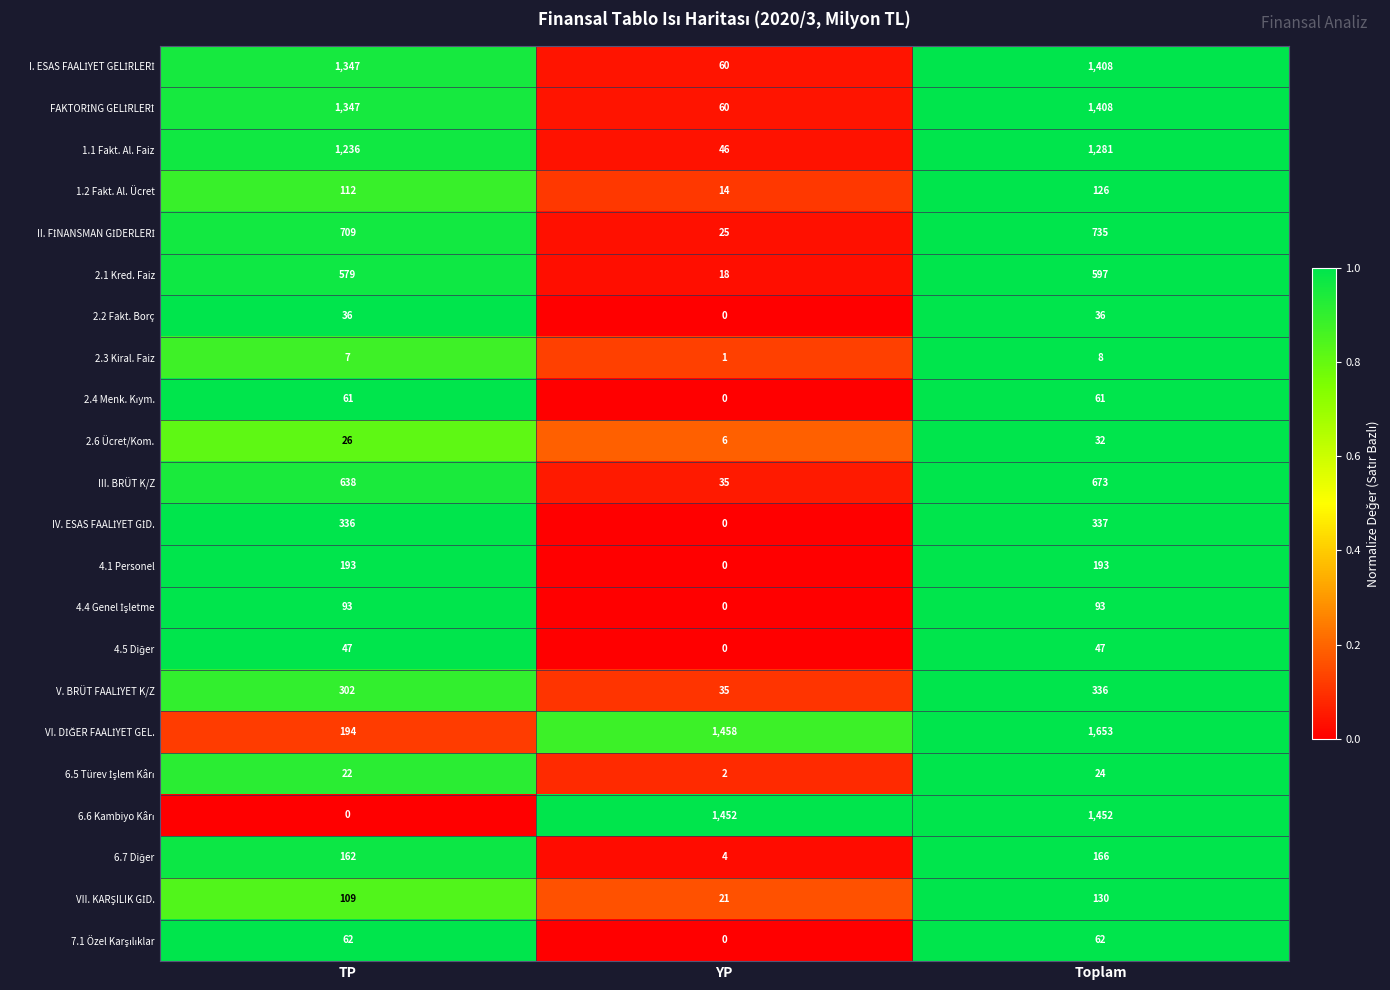

Which label corresponds to the largest value in the chart?

Toplam